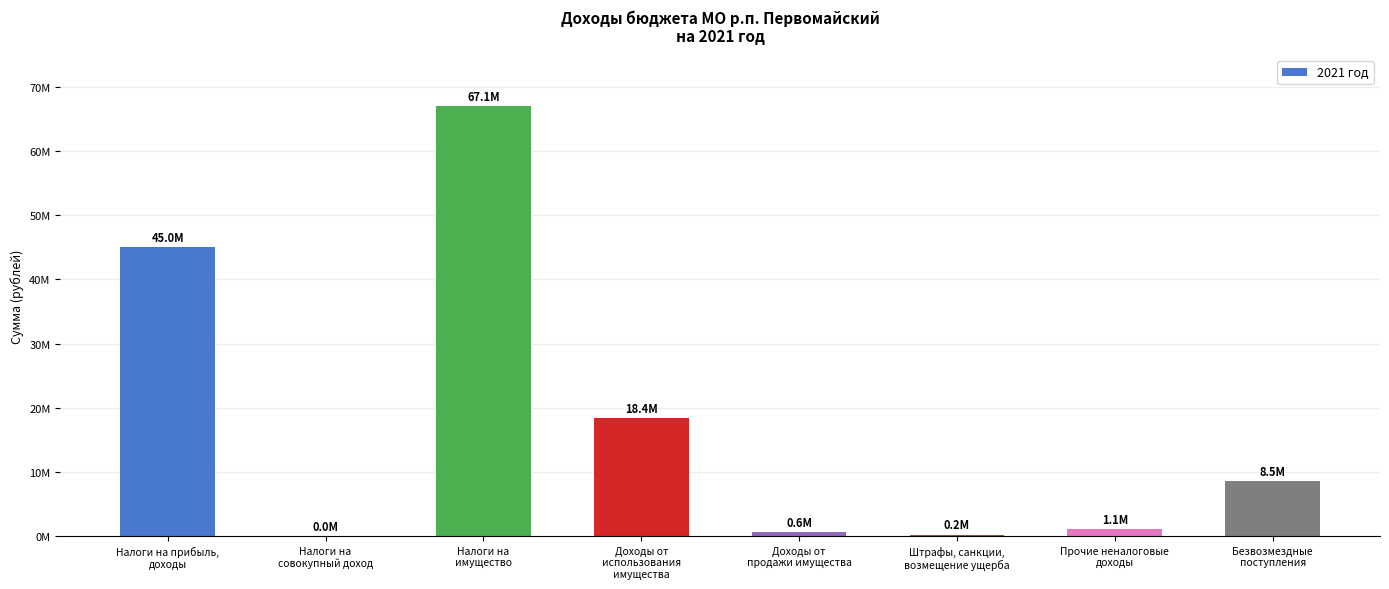

What is the sum of the values at Безвозмездные
поступления and Штрафы, санкции,
возмещение ущерба?

8714741.5